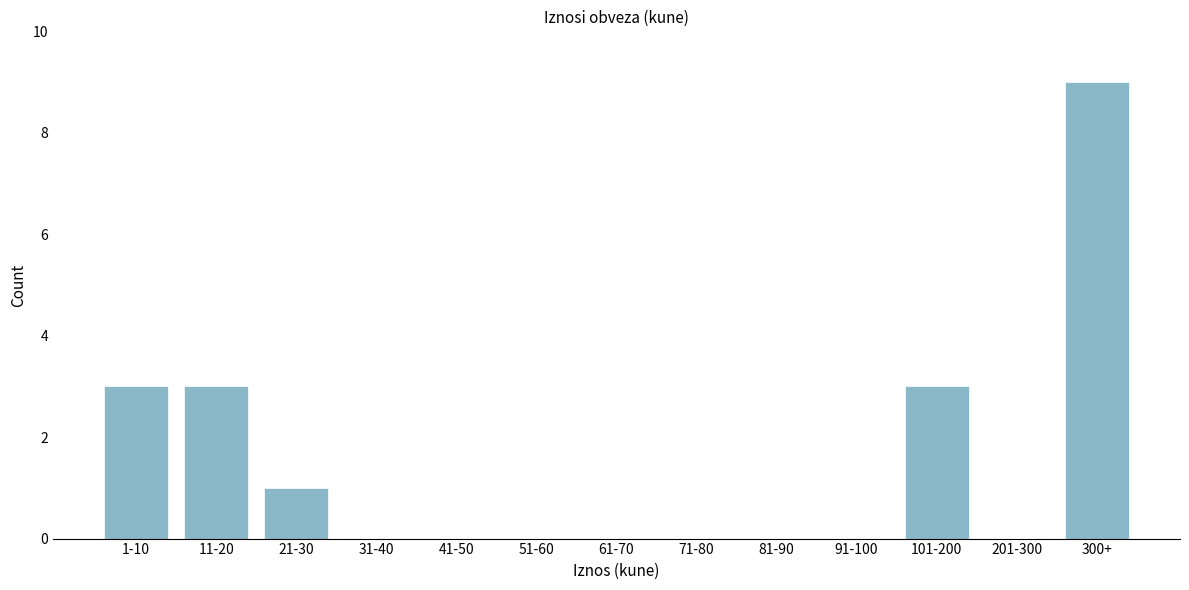

Reading right to left, transcribe all the data shown in this chart.

300+=9	201-300=0	101-200=3	91-100=0	81-90=0	71-80=0	61-70=0	51-60=0	41-50=0	31-40=0	21-30=1	11-20=3	1-10=3